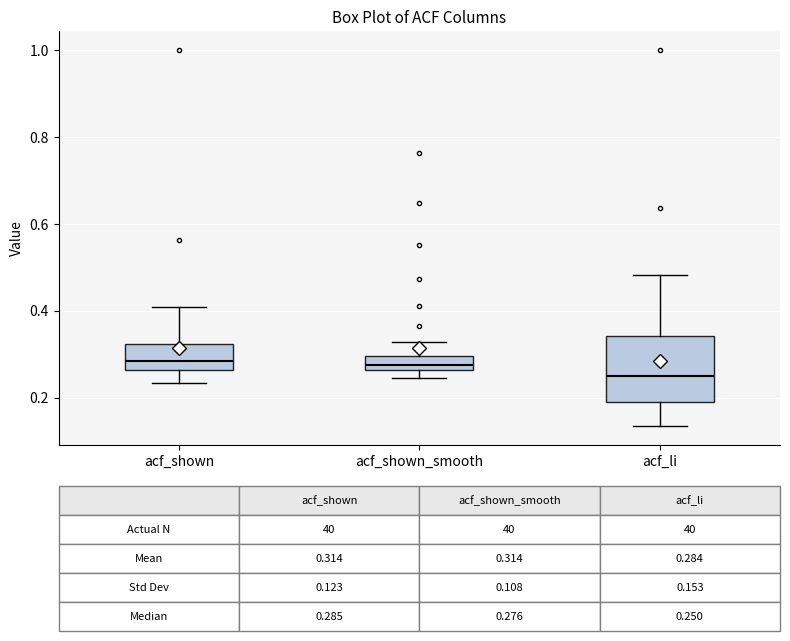

Comparing the boxes themselves (not the whiskers), which one is the tallest?

acf_li